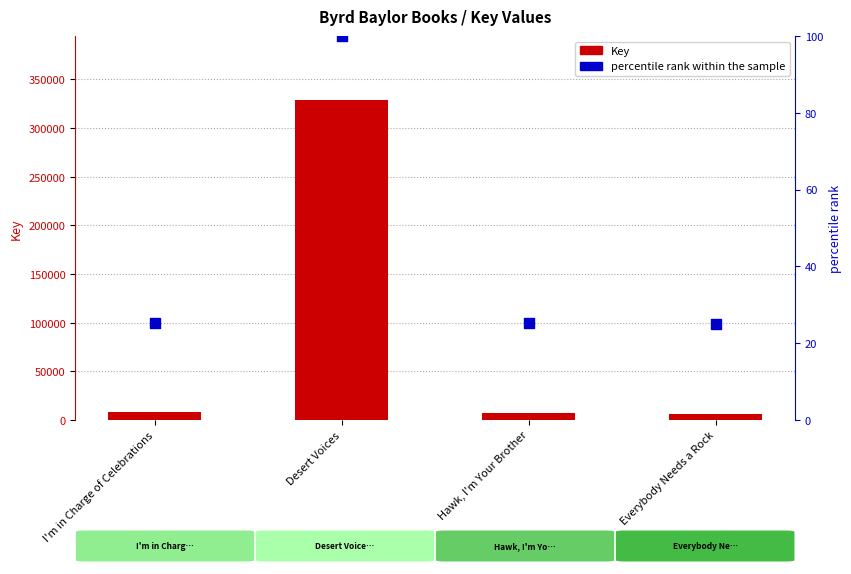

At how many categories does at least one series exceed 133285?

1